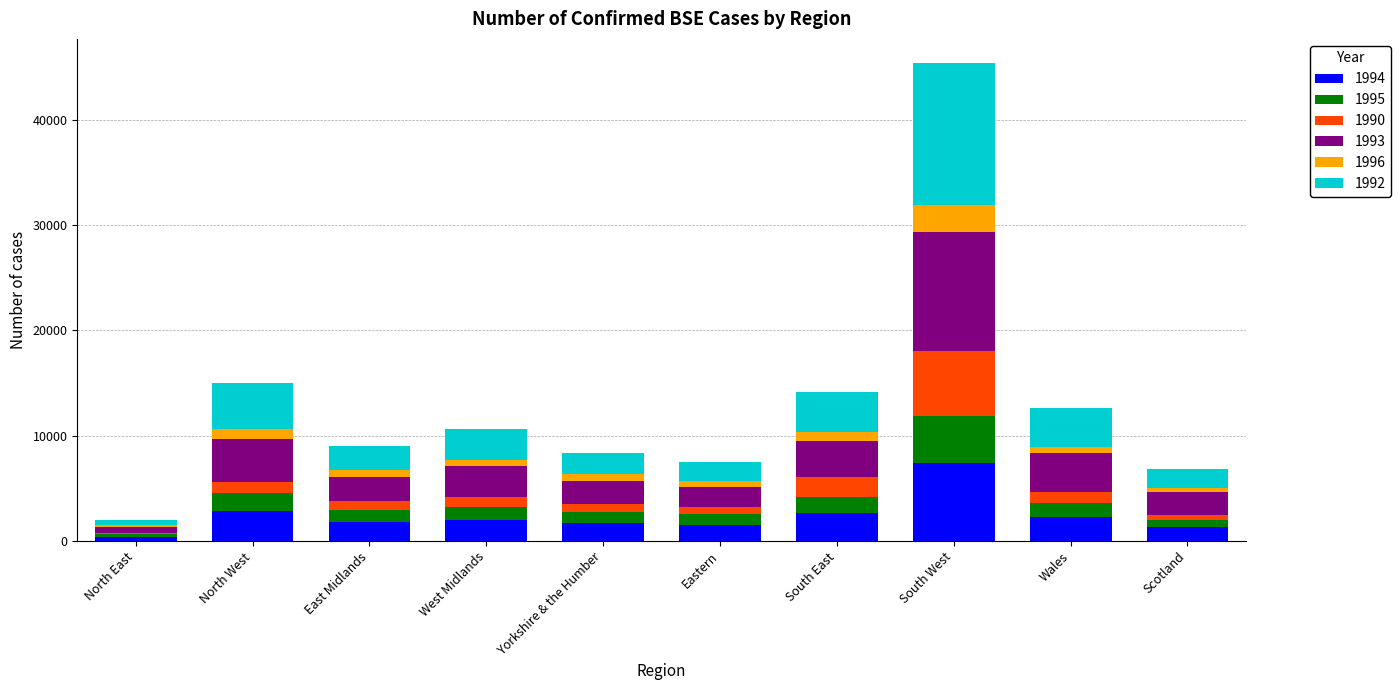

How many categories are shown in the chart?

10